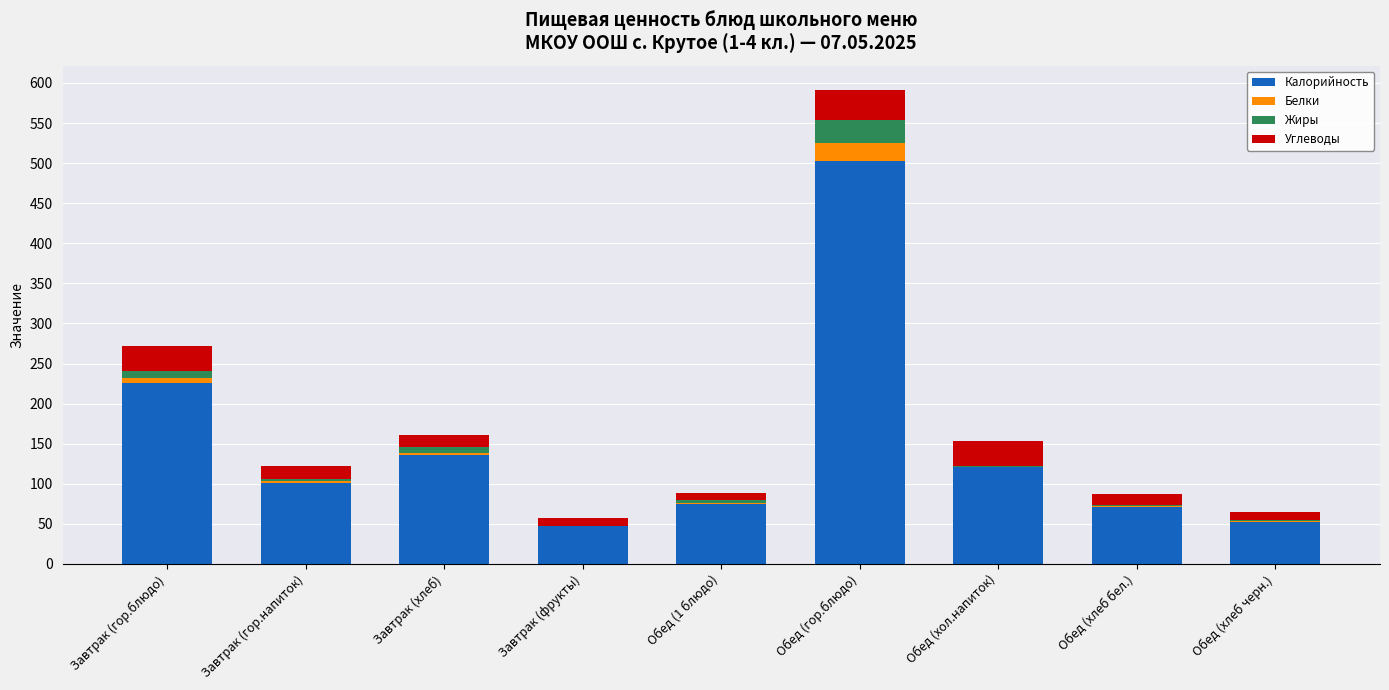

The Калорийность series shows 353.5 at Завтрак (гор.блюдо). True or false?

False